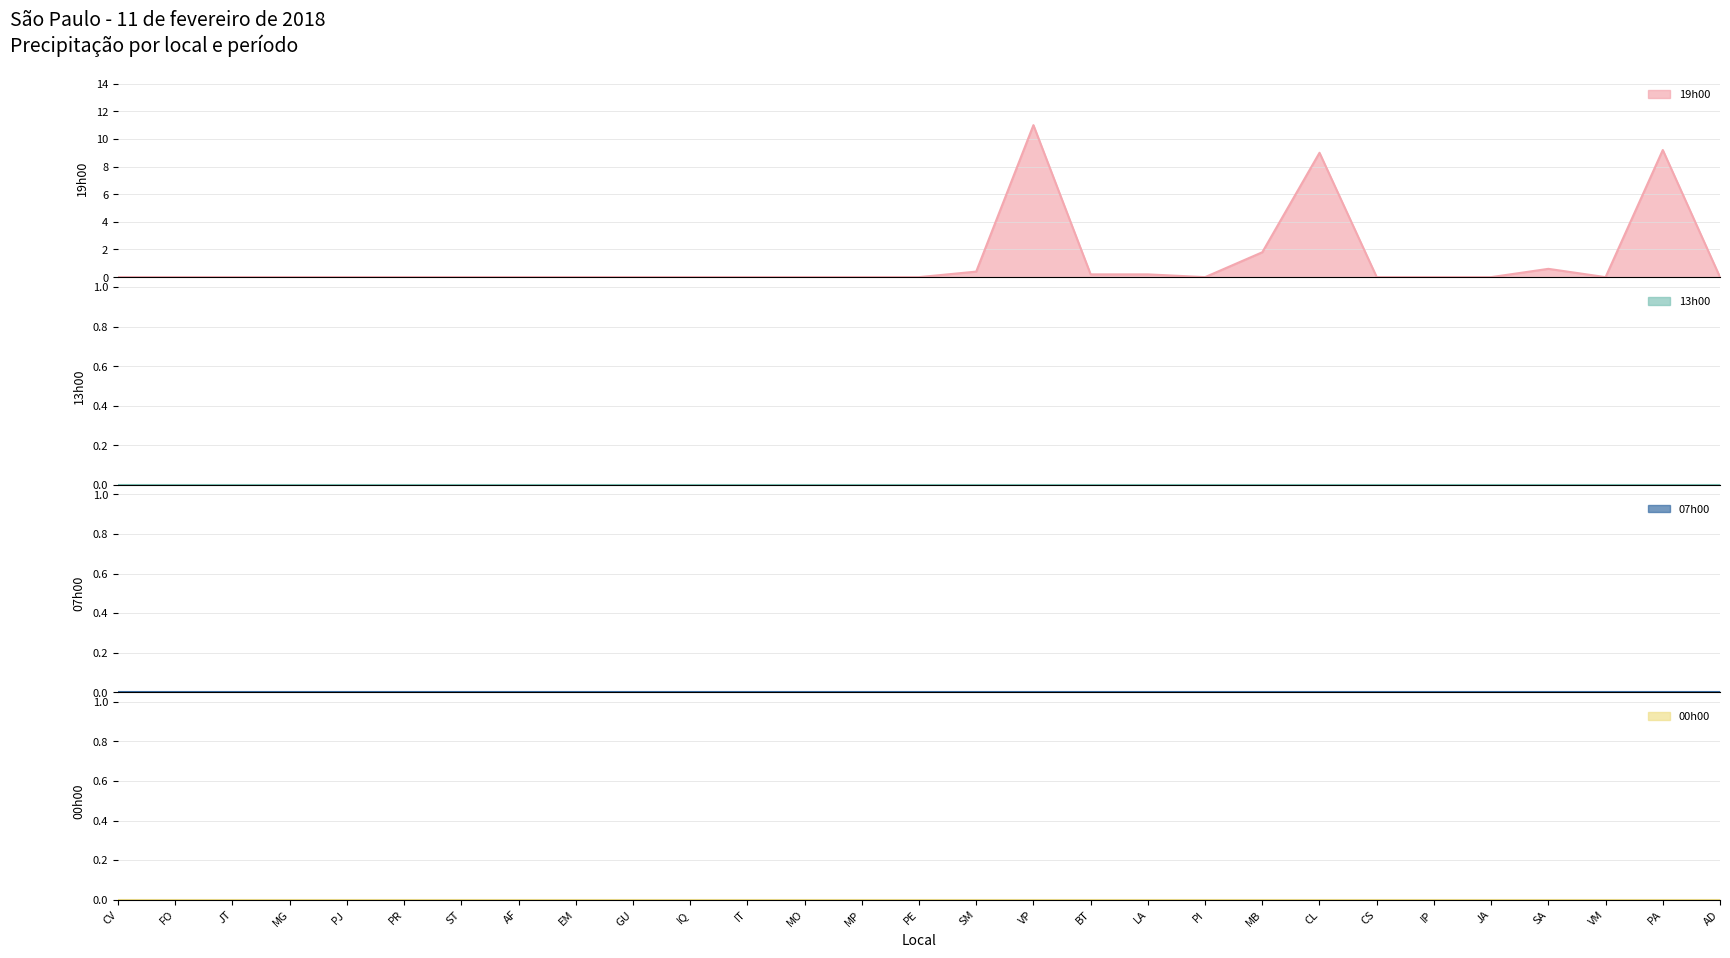

Count the number of data series in this chart.

4